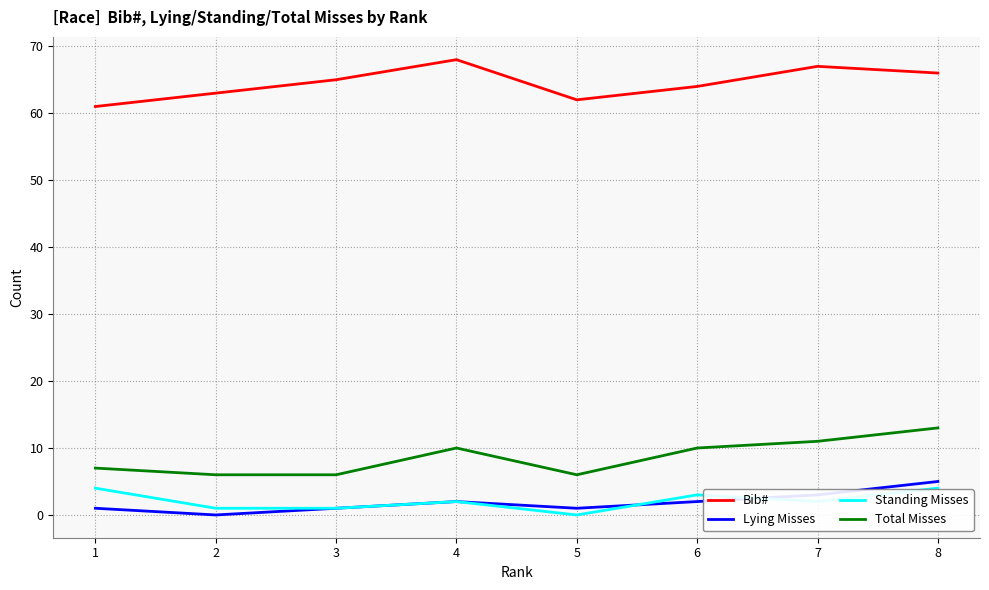

Read the Total Misses value at 8.

13